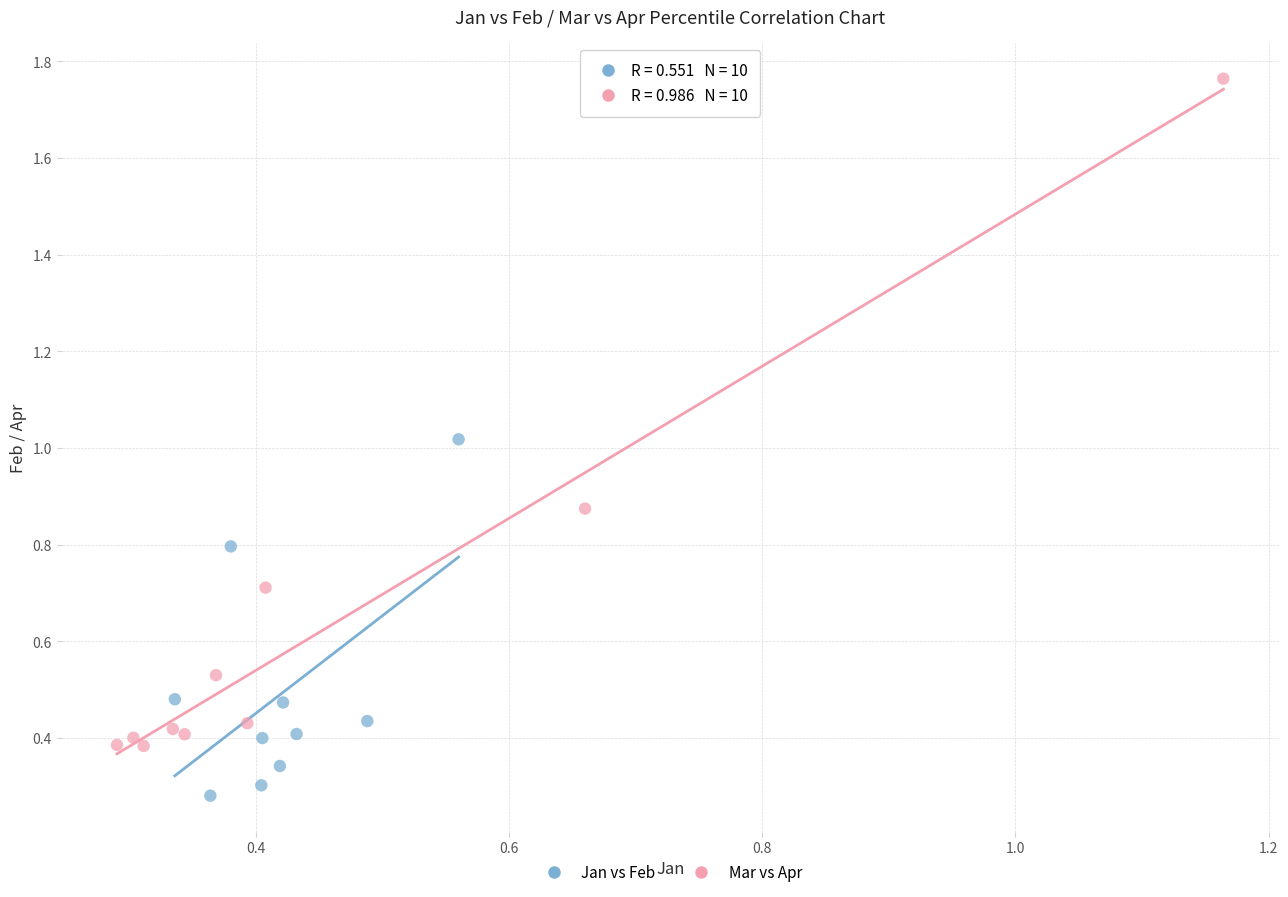

Which series has the widest spread of Y values?

Mar vs Apr